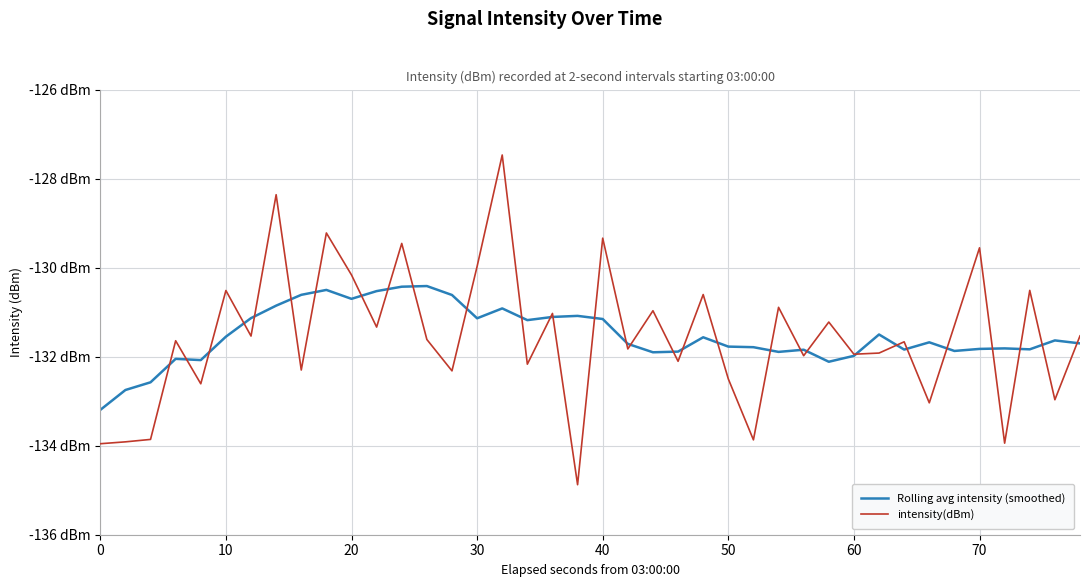

Does the chart have visible grid lines?

Yes